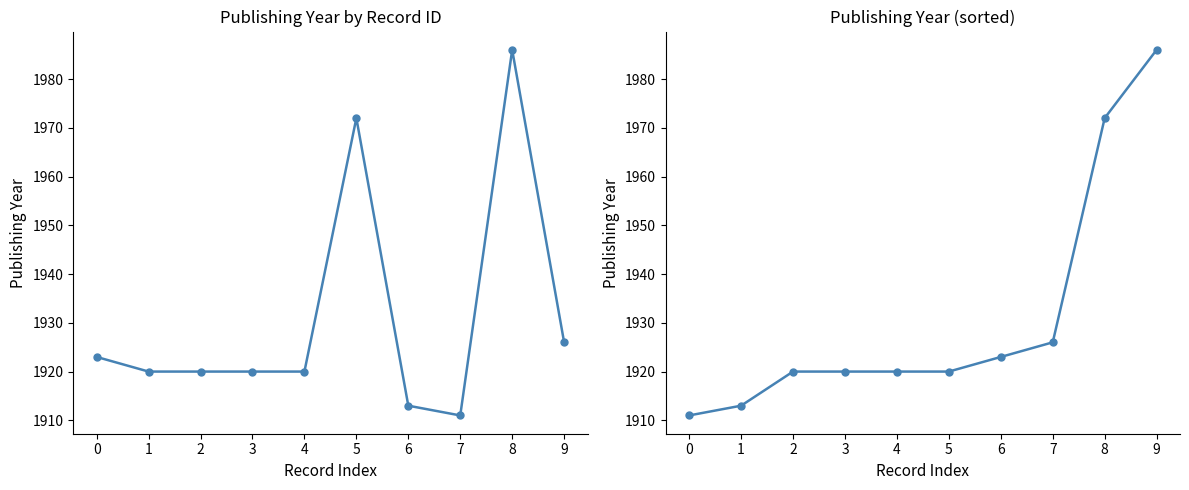

True or false: publishingYear (sorted) has more than 2 interior local peaks.

False